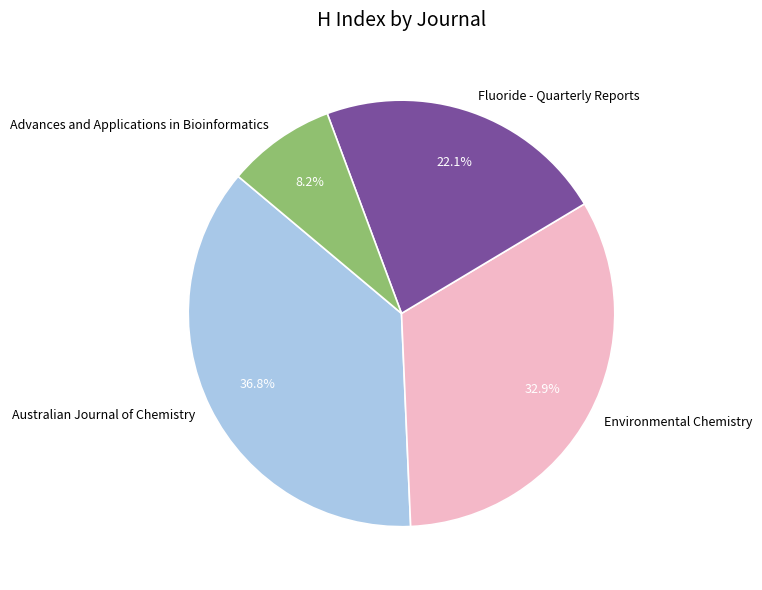

Approximately how many times larger is the value at Fluoride - Quarterly Reports compared to Advances and Applications in Bioinformatics?

2.7